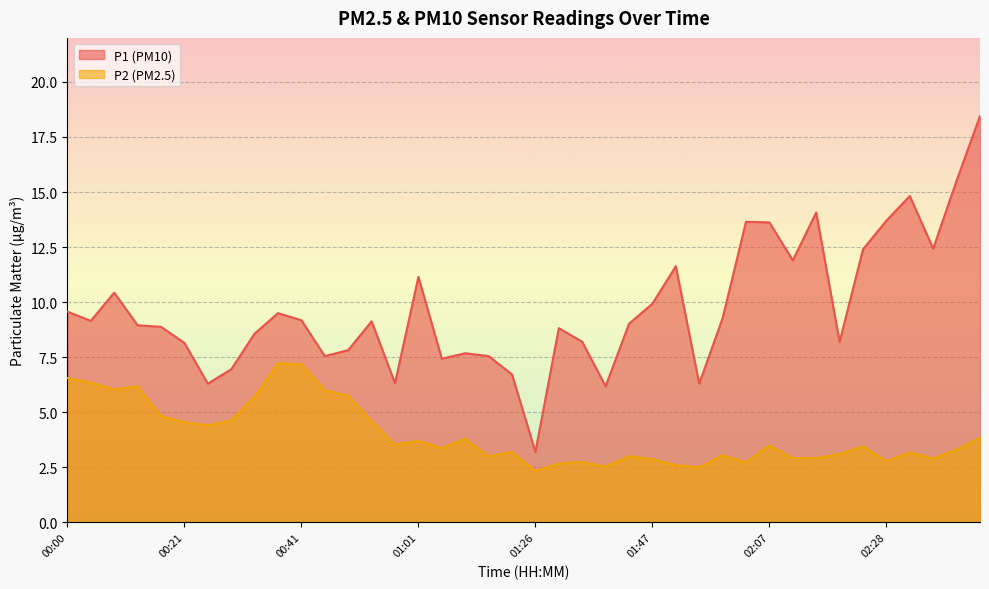

Count the number of categories in the chart.

40